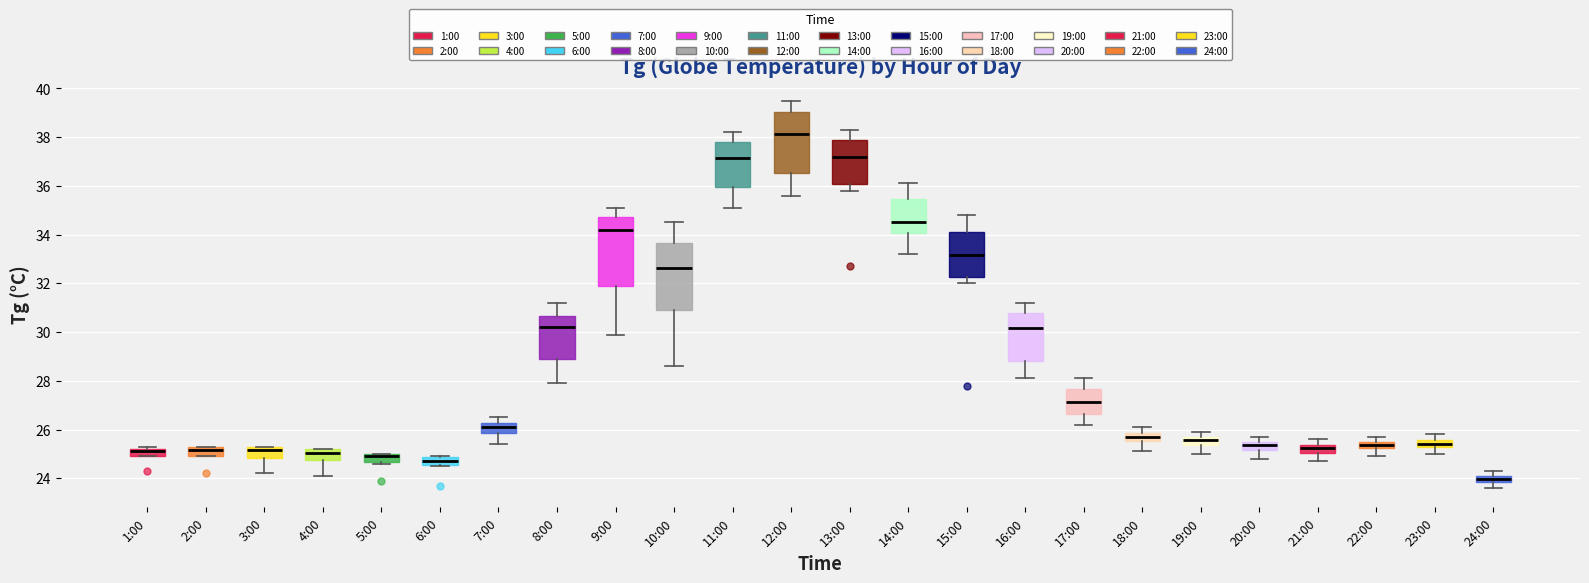

Where does the upper whisker of the box for 7:00 end on the y-axis? The values are not printed on the chart, so give them approximately, as read against the axis.

26.6